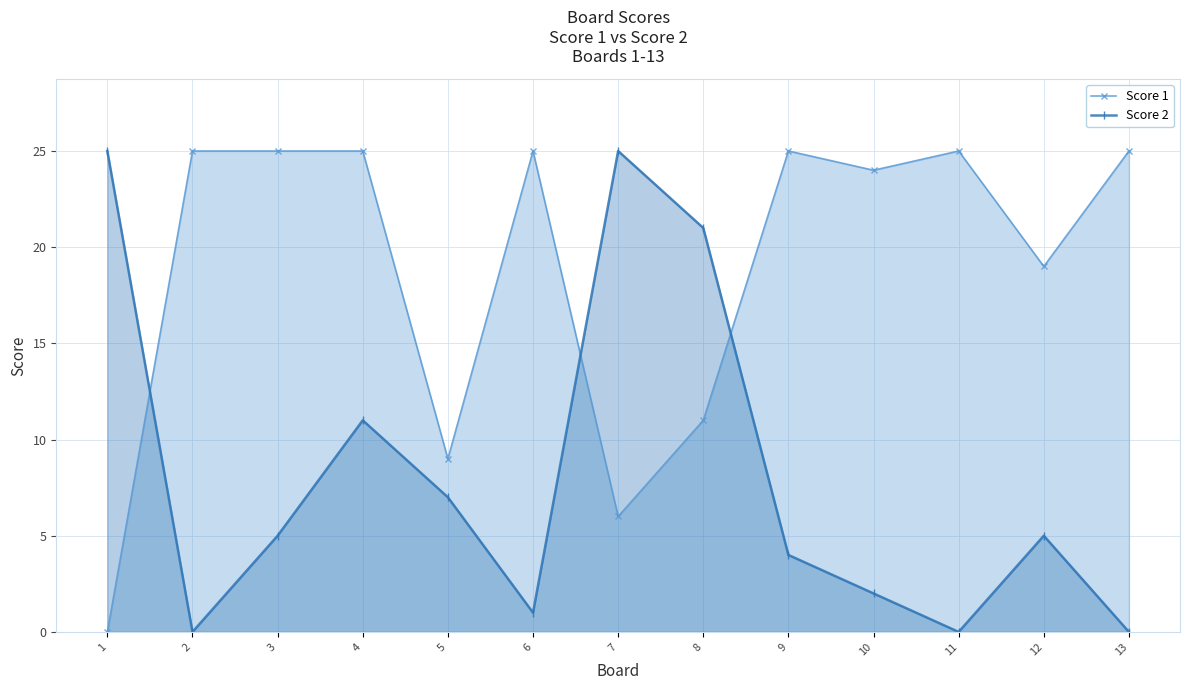

Between 13 and 8, which is larger?

13